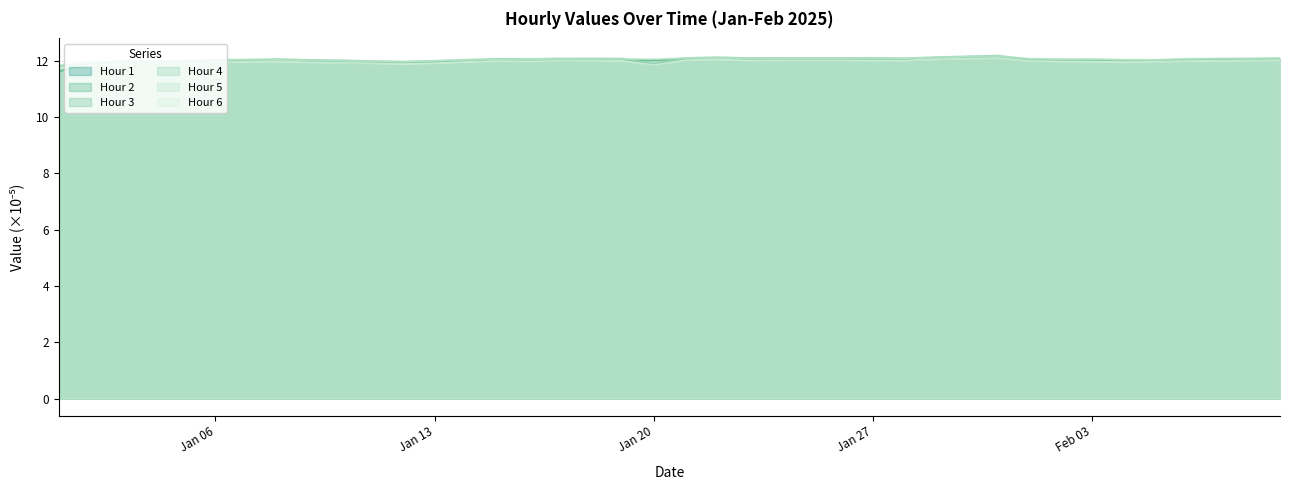

What is the sum of all Hour 2 values?

479.9